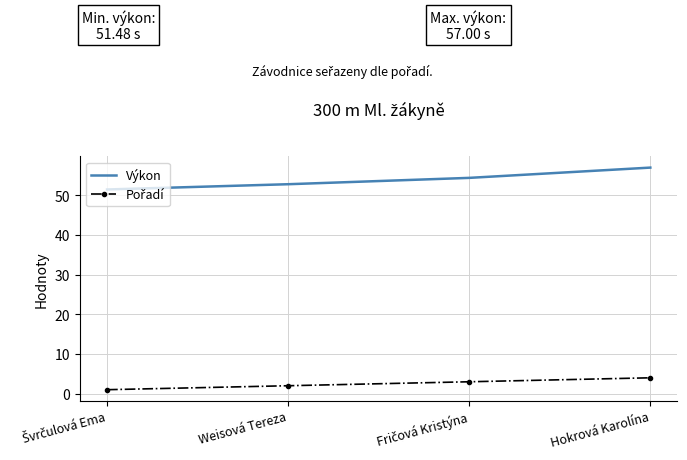

True or false: Výkon has a value of 57.0 at Hokrová Karolína.

True